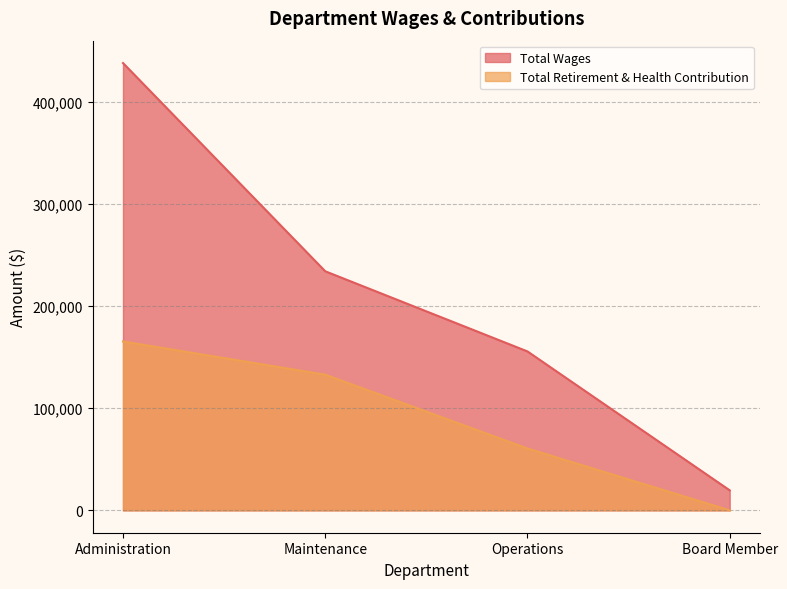

What position from the left is Board Member?

4